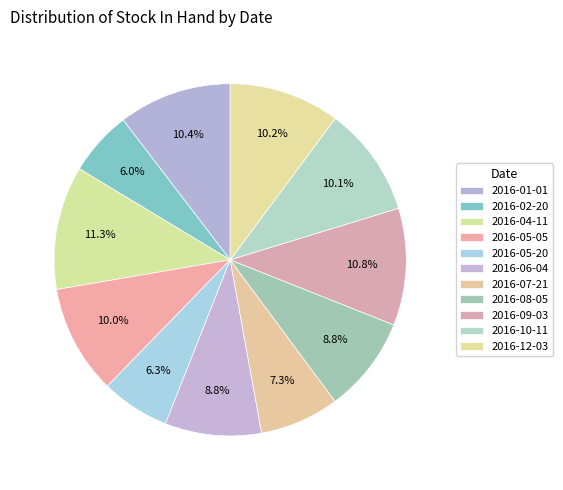

How many segments does this pie chart have?

11